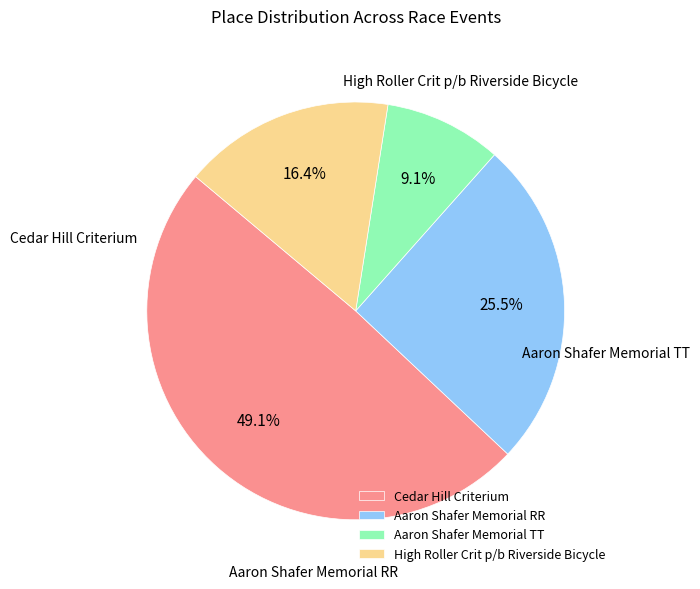

What is the change in value from Aaron Shafer Memorial RR to Aaron Shafer Memorial TT?

-9